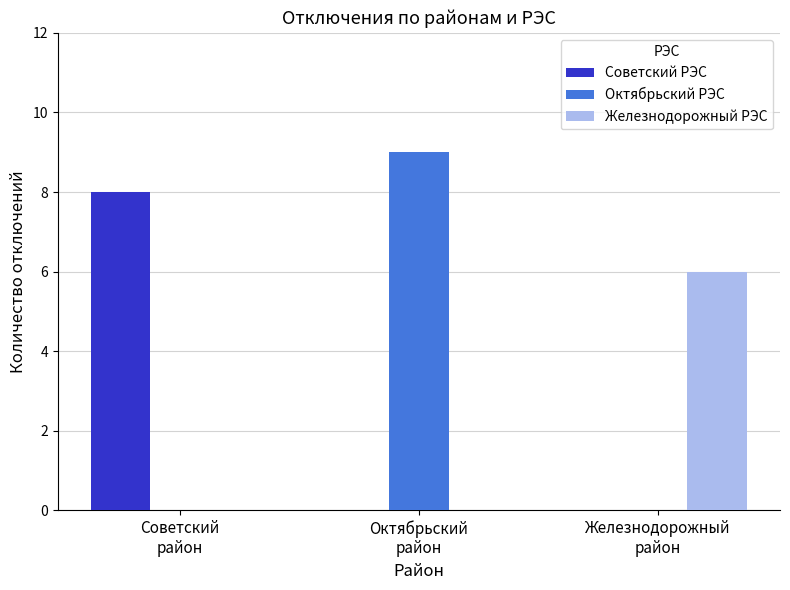

At which category does the chart reach its peak across all series?

Октябрьский
район